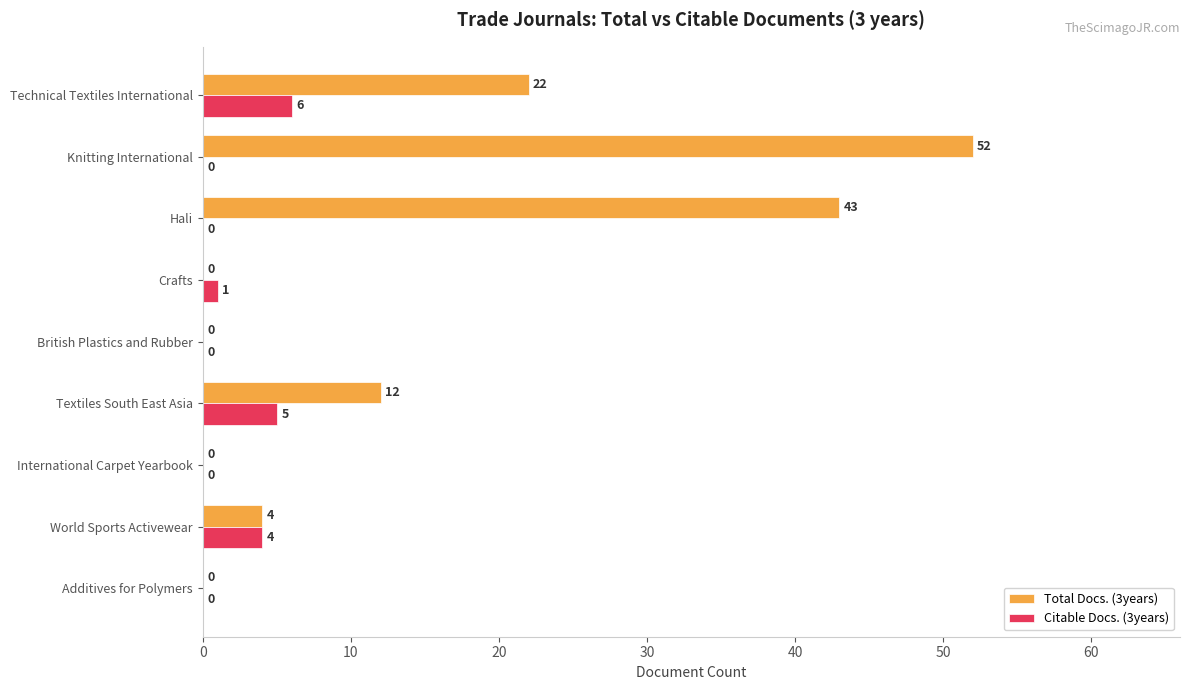

At which category is the sum across all series the highest?

Knitting International